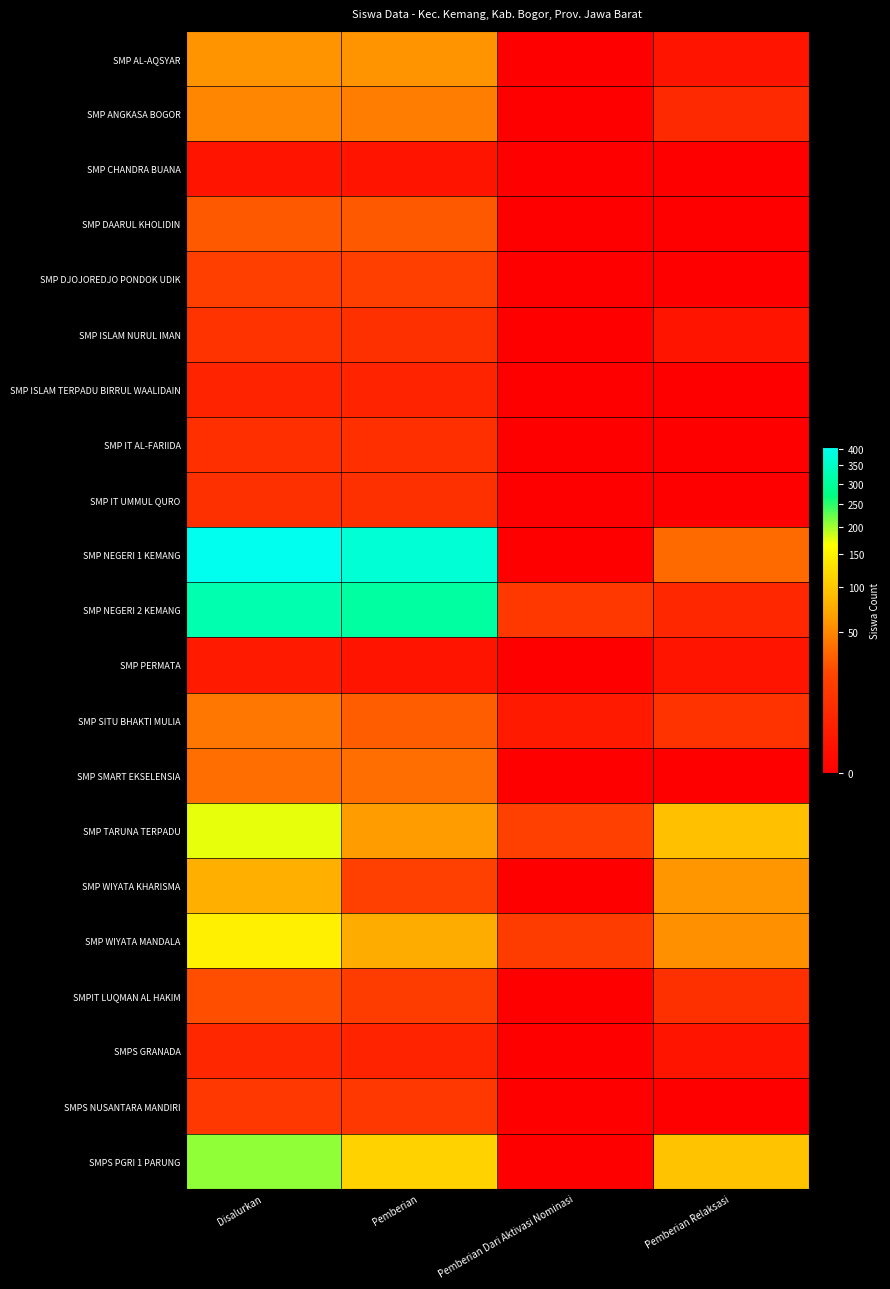

List the series in order of their peak value, lowest first.

SMP CHANDRA BUANA, SMP PERMATA, SMP ISLAM TERPADU BIRRUL WAALIDAIN, SMPS GRANADA, SMP IT AL-FARIIDA, SMP IT UMMUL QURO, SMP ISLAM NURUL IMAN, SMPS NUSANTARA MANDIRI, SMP DJOJOREDJO PONDOK UDIK, SMPIT LUQMAN AL HAKIM, SMP DAARUL KHOLIDIN, SMP SMART EKSELENSIA, SMP SITU BHAKTI MULIA, SMP ANGKASA BOGOR, SMP AL-AQSYAR, SMP WIYATA KHARISMA, SMP WIYATA MANDALA, SMP TARUNA TERPADU, SMPS PGRI 1 PARUNG, SMP NEGERI 2 KEMANG, SMP NEGERI 1 KEMANG